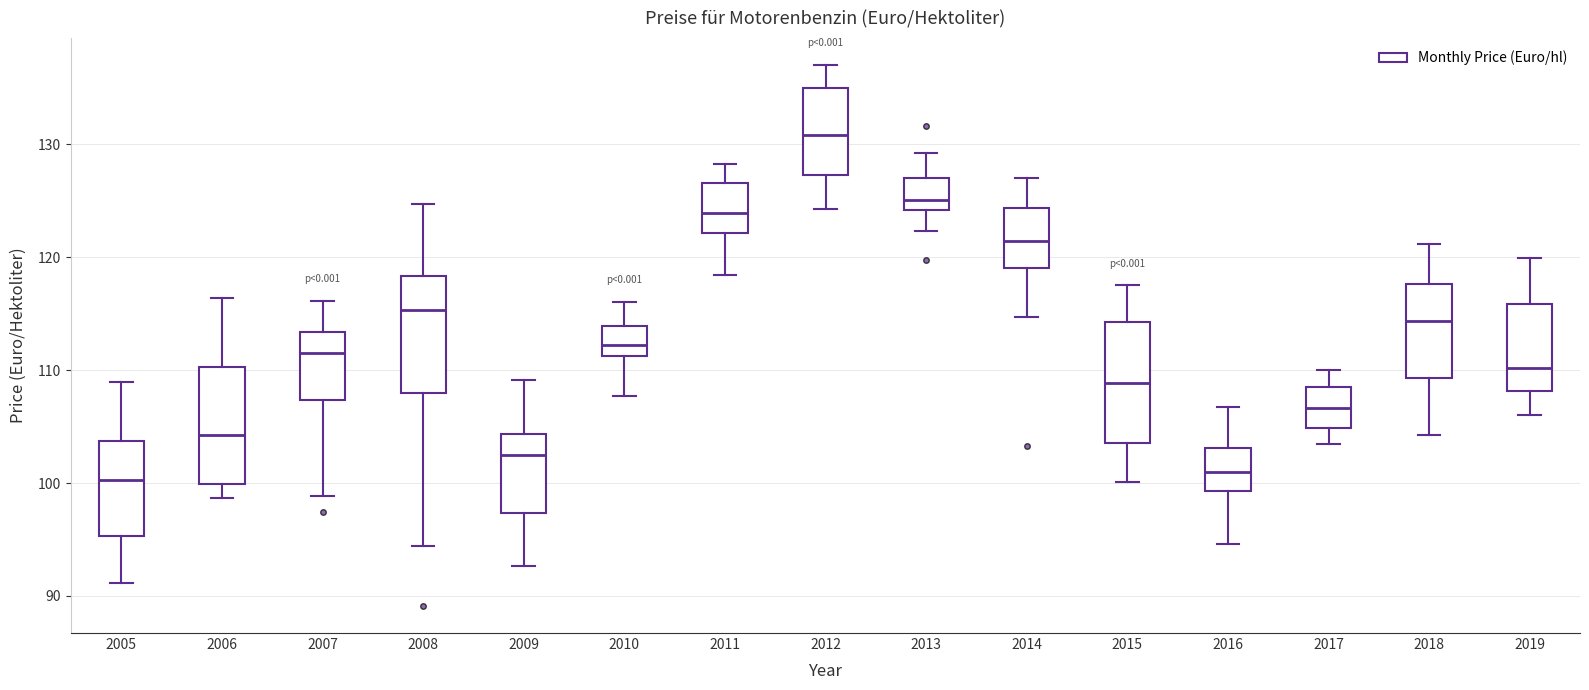

Where is the lower edge of the box at x = 2008 on the y-axis? The values are not printed on the chart, so give them approximately, as read against the axis.

108